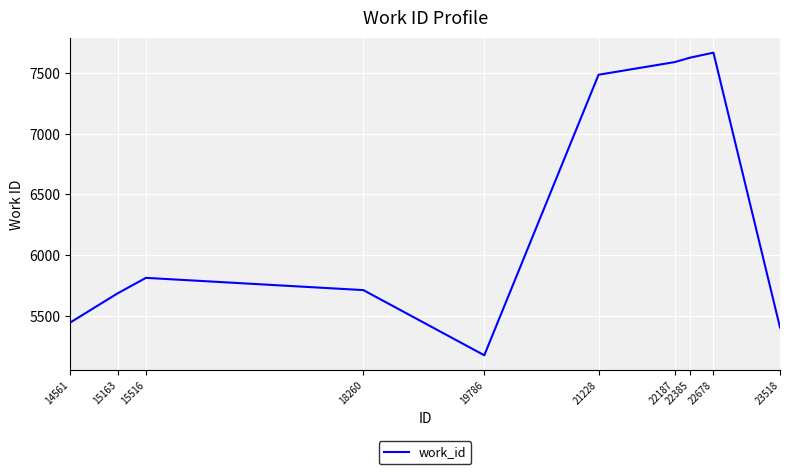

List the labels in order of value, largest first.

22678, 22385, 22187, 21228, 15516, 18260, 15163, 14561, 23518, 19786